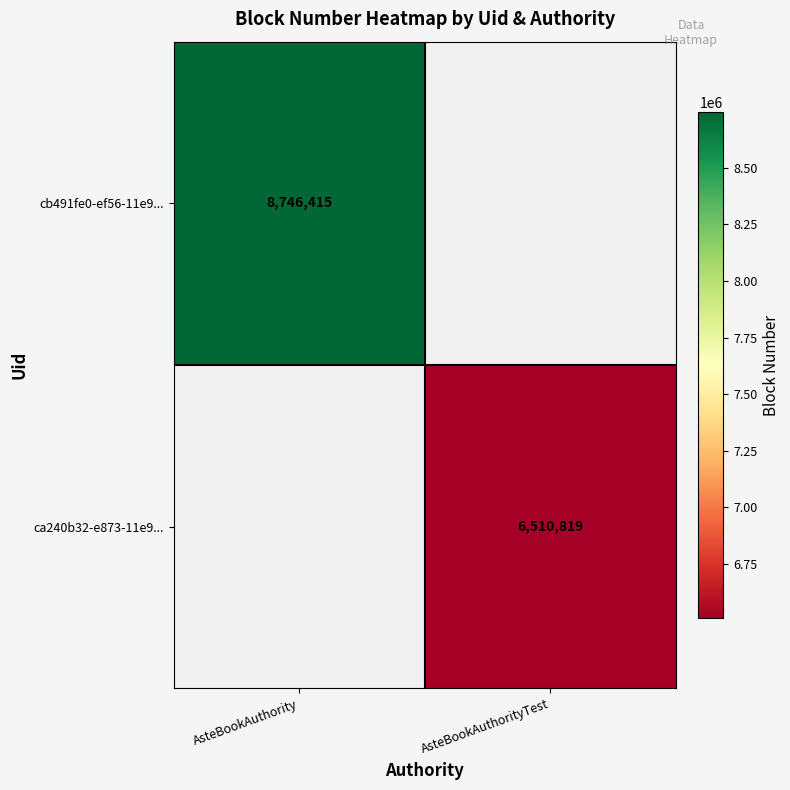

True or false: ca240b32-e873-11e9... has a value of 9358776 at AsteBookAuthorityTest.

False